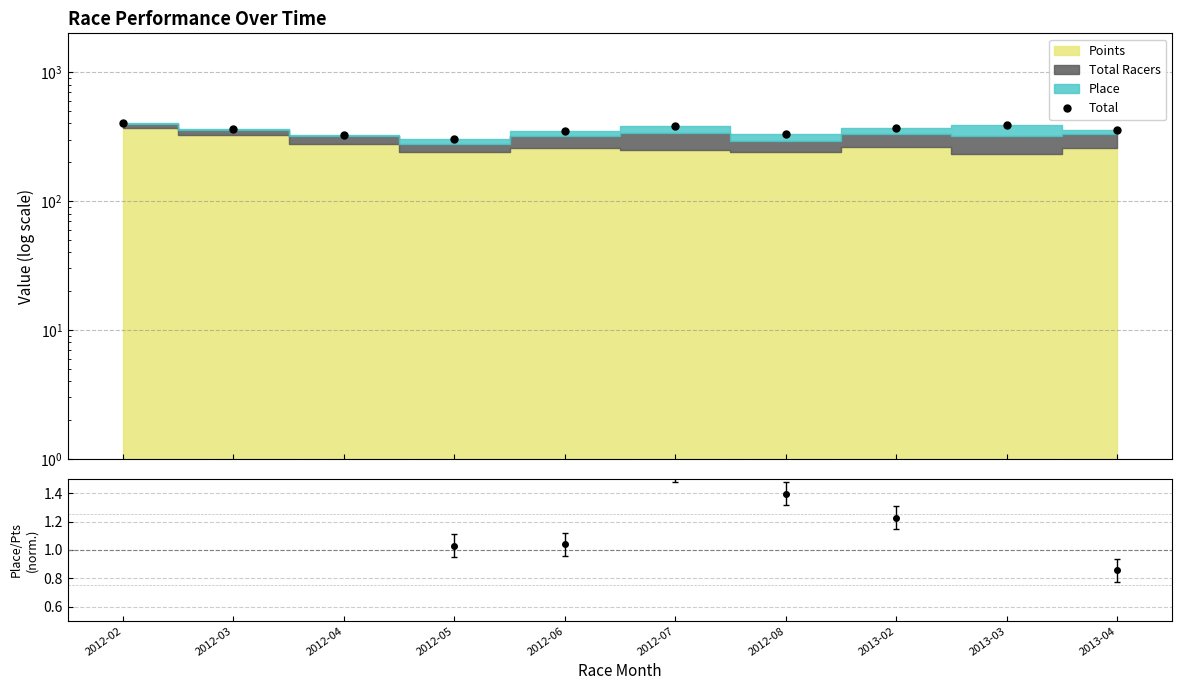

What is the difference between the values at 2012-08 and 2013-03?

58.8